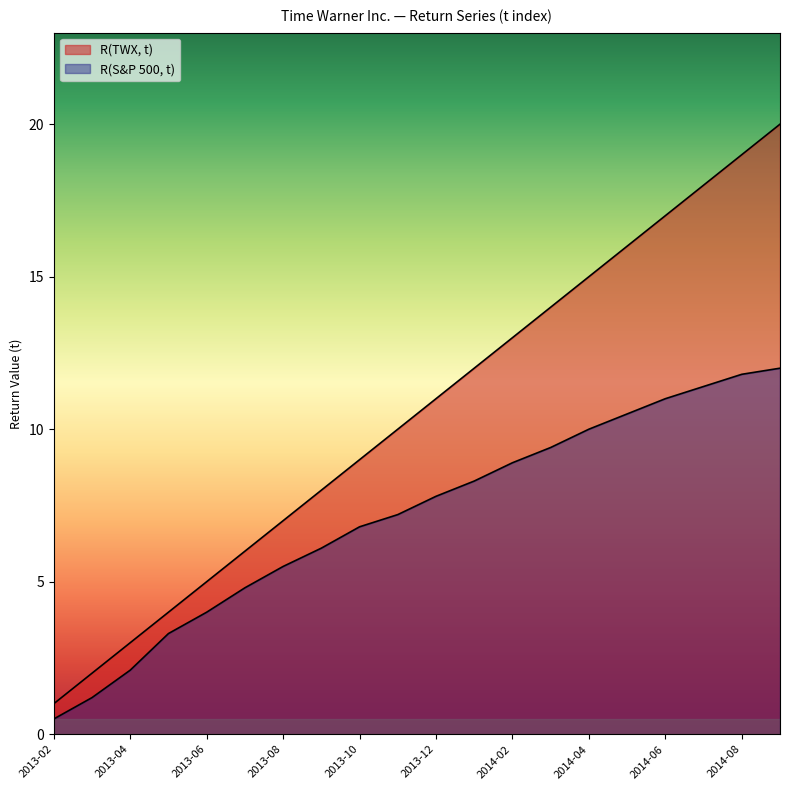

True or false: R(TWX, t) has a value of 1.0 at 2013-02.

True